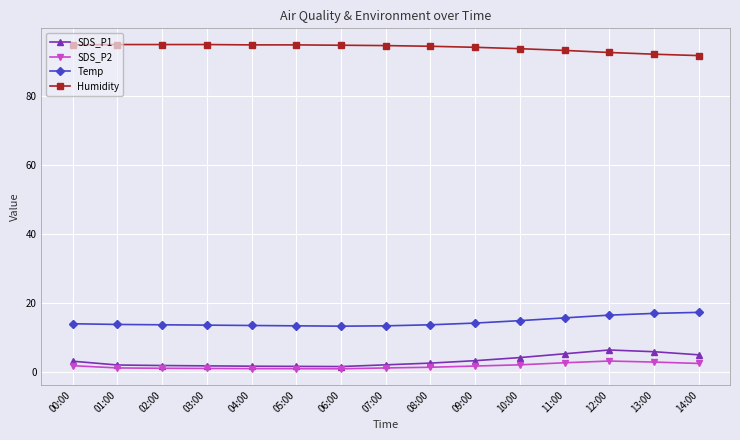

Is this an area chart (filled region under the line)?

No